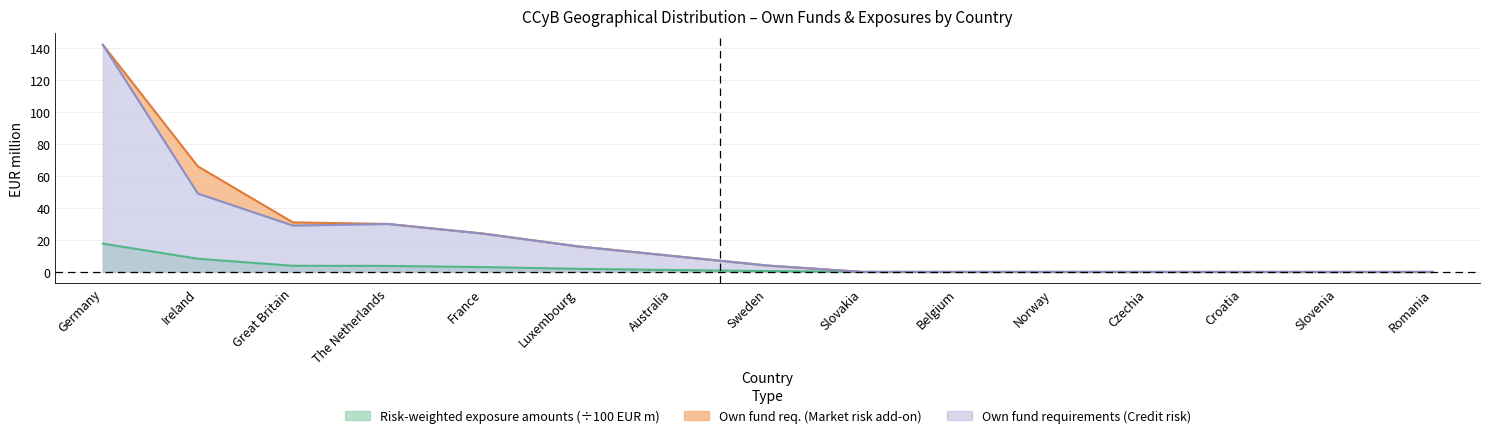

What is the maximum value shown in the chart?

142.0